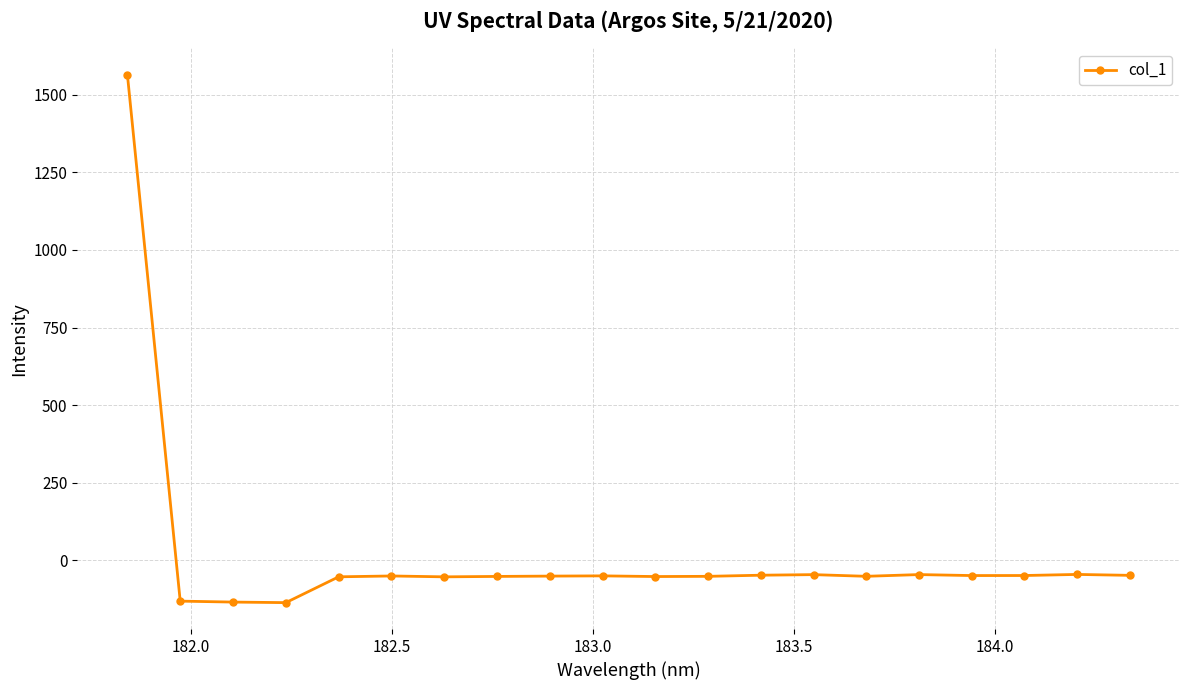

How many categories are shown in the chart?

20